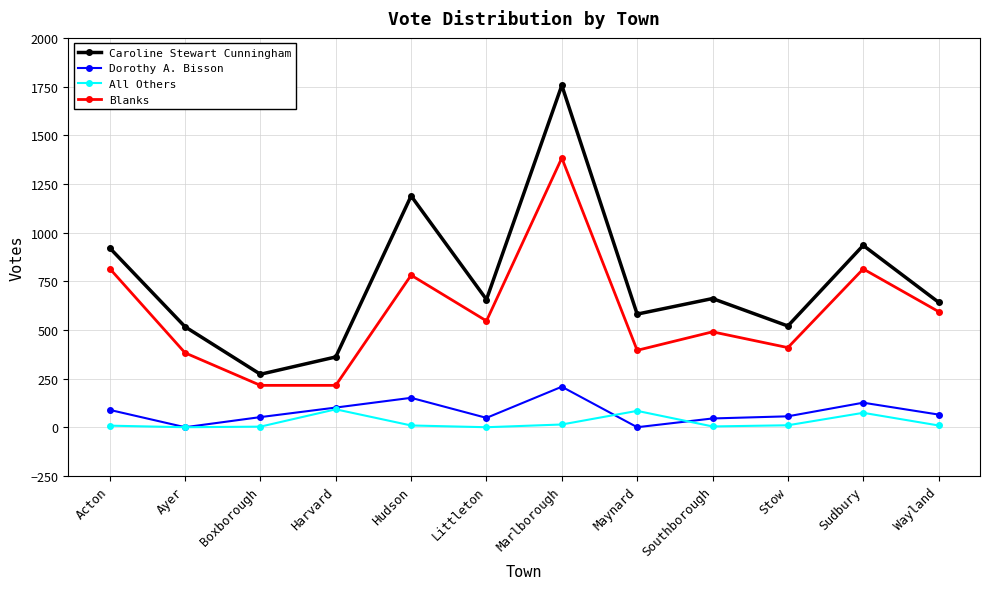

True or false: Blanks has a value of 2115 at Marlborough.

False